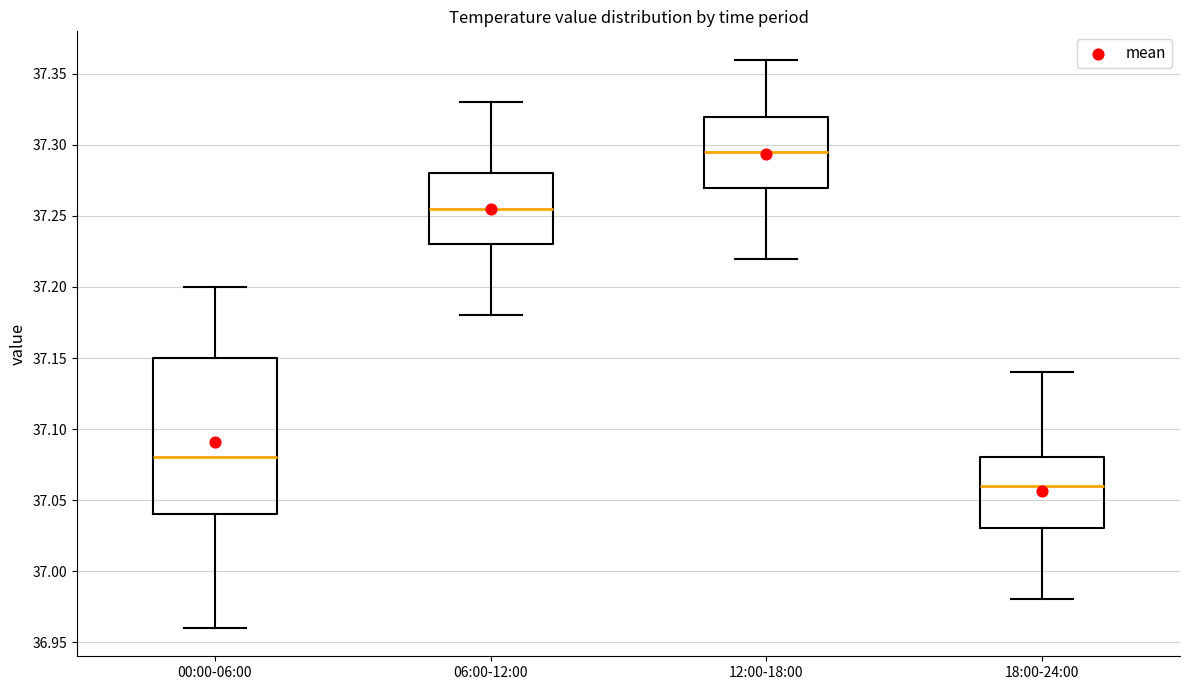

Reading left to right, transcribe this box plot: for each box, give where its median line is, the range the box spans, and where its two whiskers end, as read against the y-axis. The values are not printed on the chart, so give them approximately, as read against the axis.

00:00-06:00: median 37.080, box 37.040 to 37.150, whiskers 36.960 to 37.200
06:00-12:00: median 37.255, box 37.230 to 37.280, whiskers 37.180 to 37.330
12:00-18:00: median 37.295, box 37.270 to 37.320, whiskers 37.220 to 37.360
18:00-24:00: median 37.060, box 37.030 to 37.080, whiskers 36.980 to 37.140